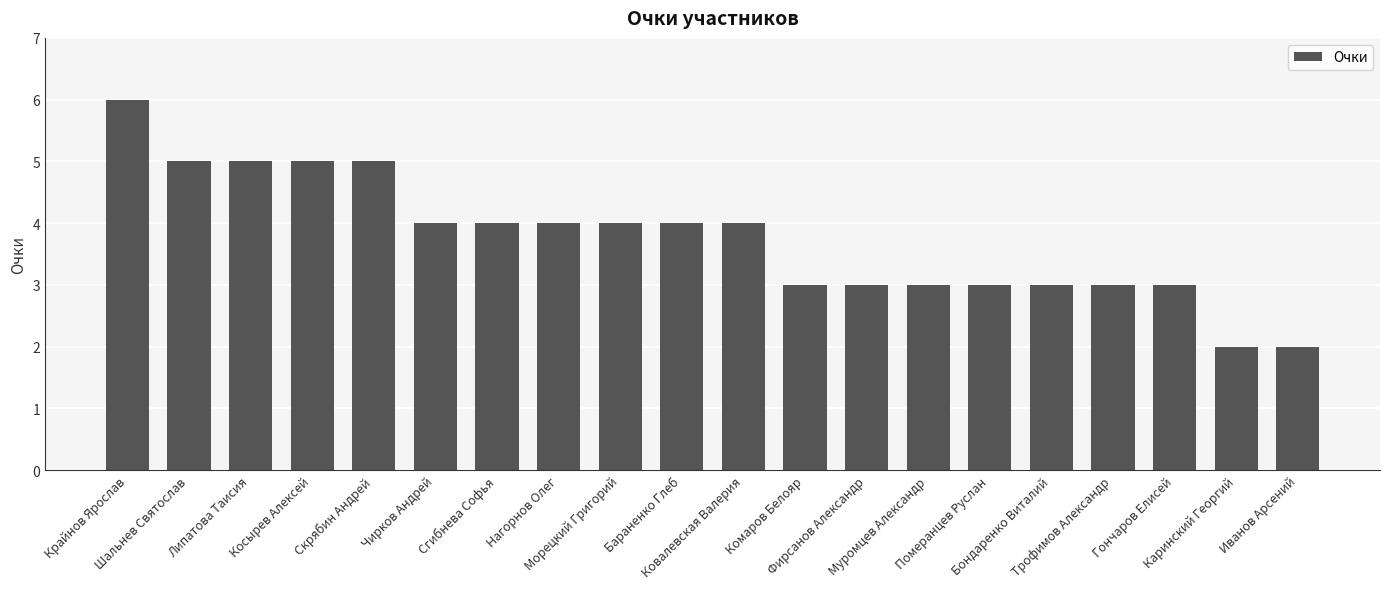

Reading left to right, list all the values displayed in this chart.

6	5	5	5	5	4	4	4	4	4	4	3	3	3	3	3	3	3	2	2